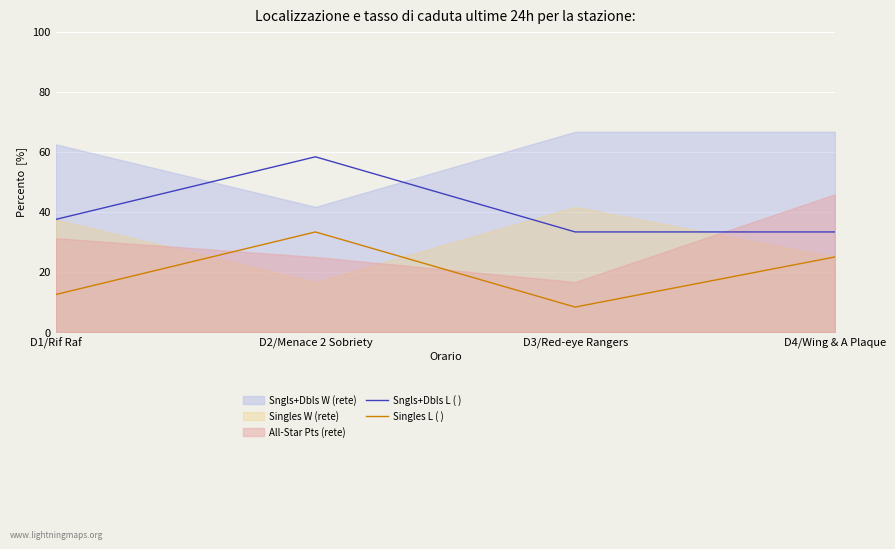

How many data points in Sngls+Dbls L ( ) are less than 37?

2